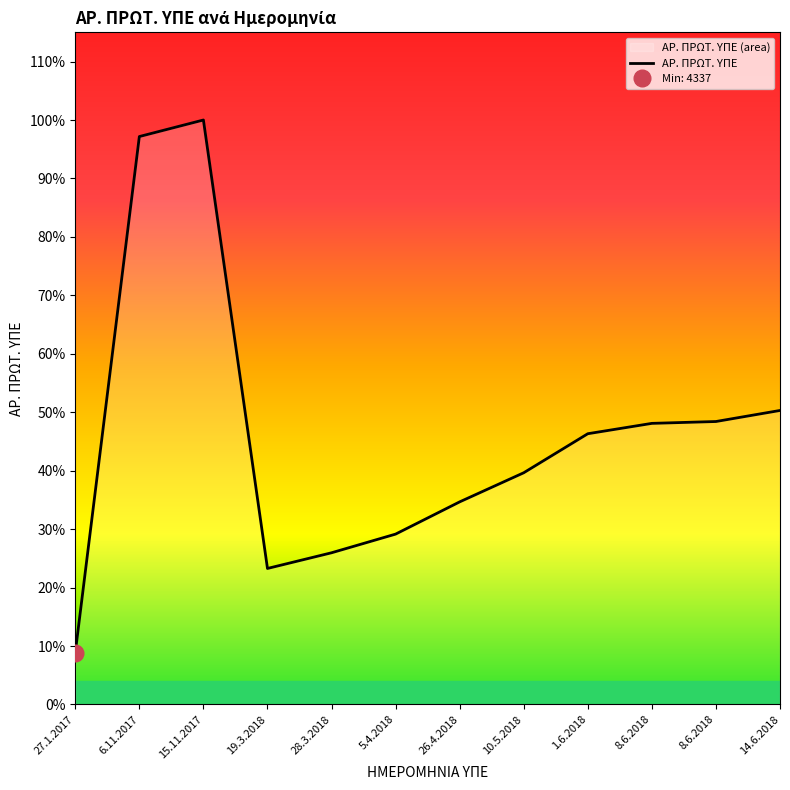

Where is the first local maximum?

15.11.2017